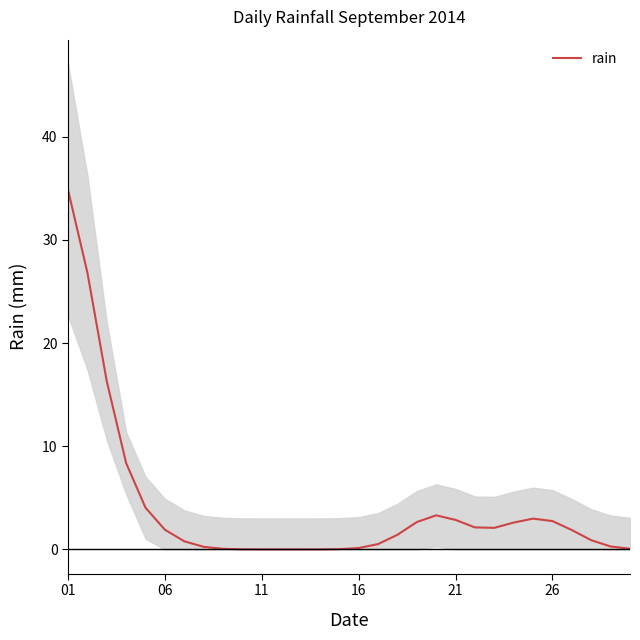

Reading left to right, list all the values displayed in this chart.

34.8	26.8	16.3	8.4	4.0	1.9	0.8	0.3	0.1	0.0	0.0	0.0	0.0	0.0	0.0	0.1	0.5	1.4	2.7	3.3	2.9	2.1	2.1	2.6	3.0	2.7	1.9	0.9	0.3	0.1